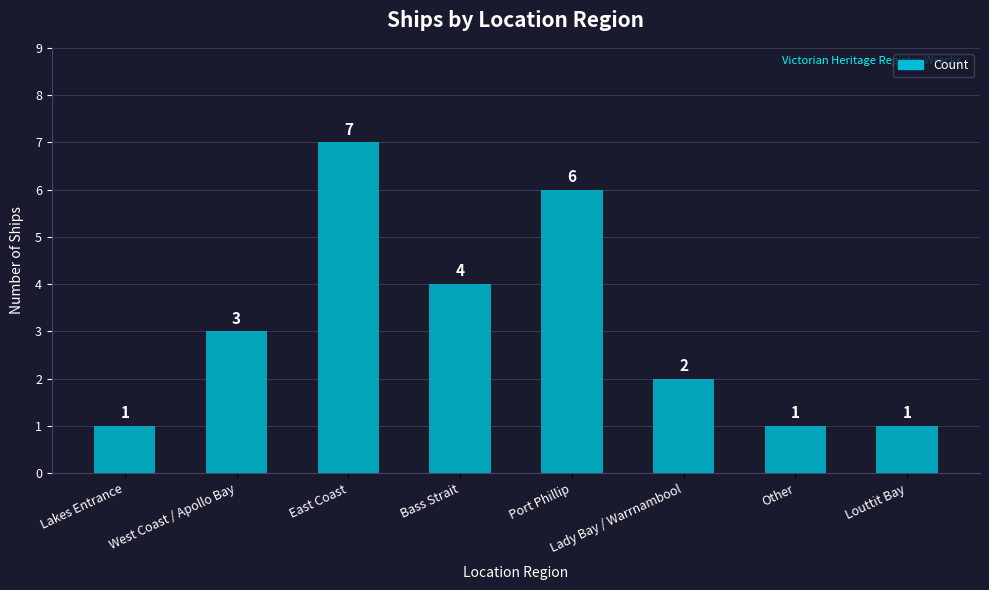

What position from the left is Port Phillip?

5